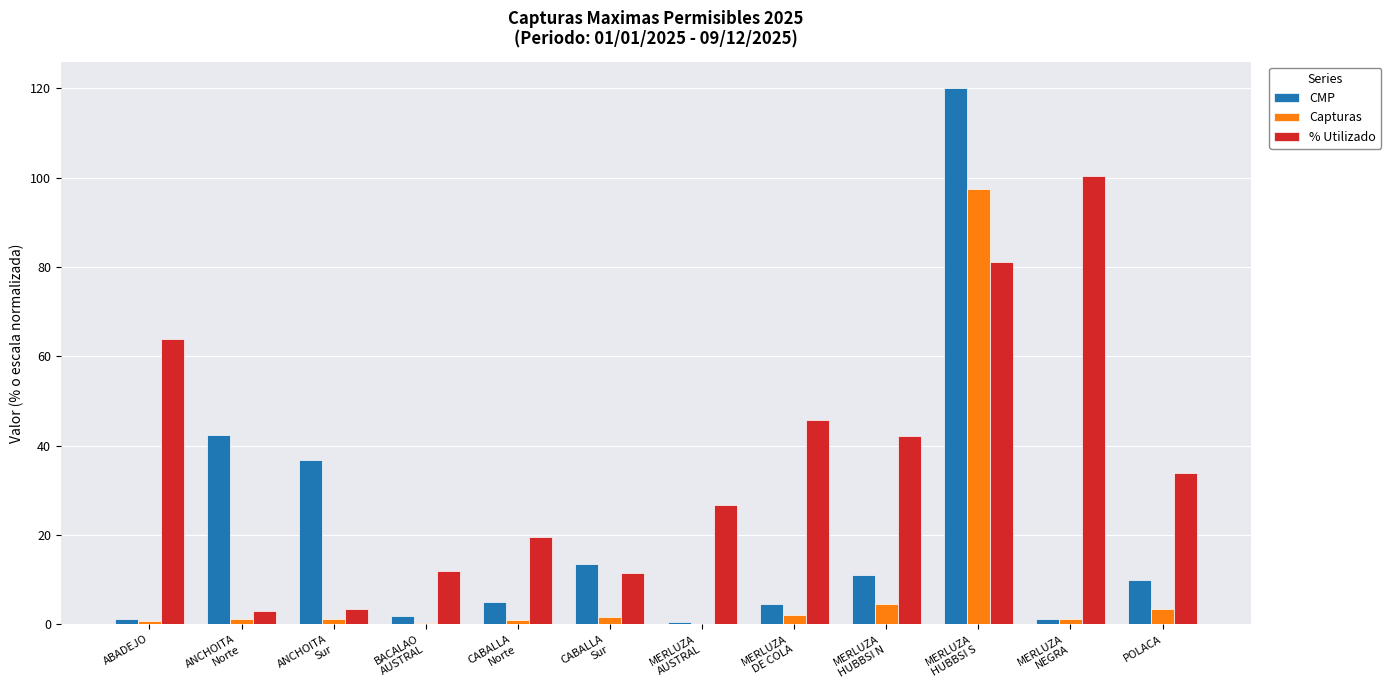

What is the maximum value shown in the chart?

120.0